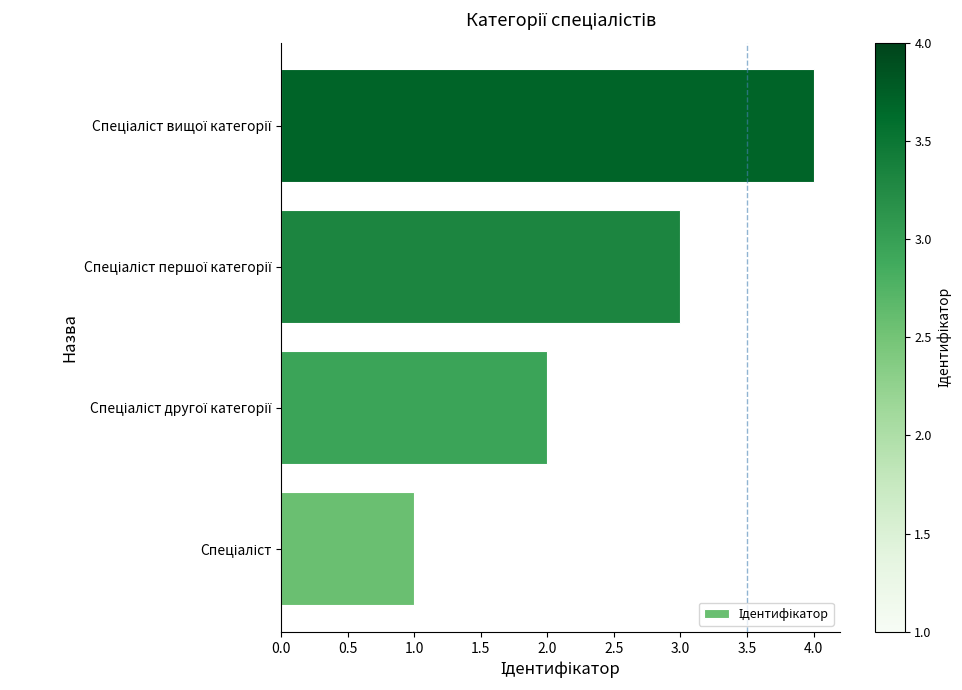

What is the maximum value shown in the chart?

4